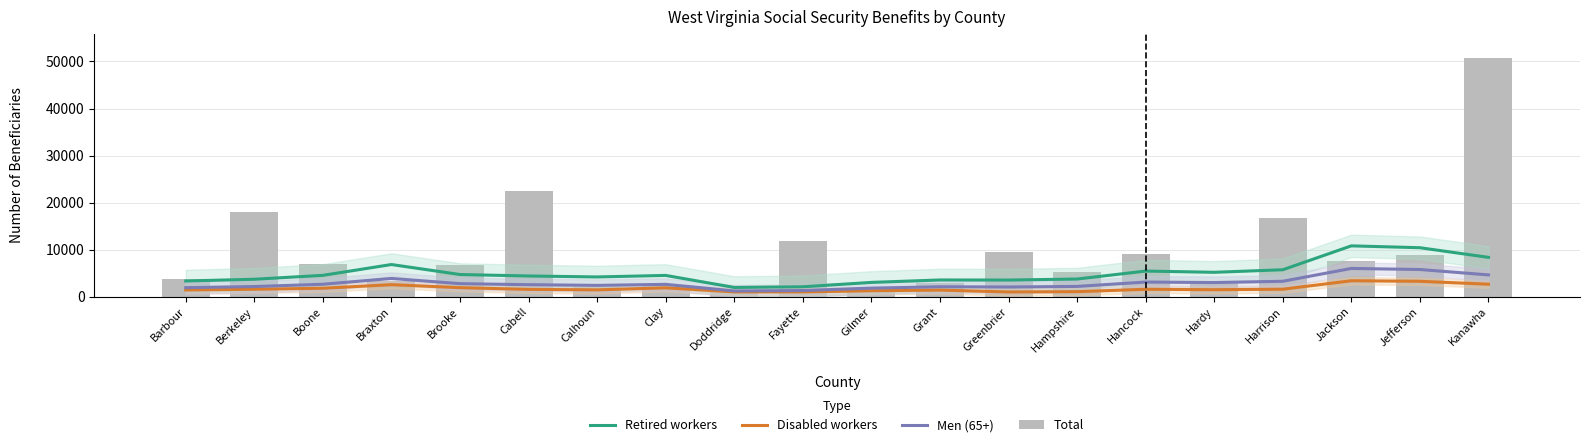

Reading right to left, extract all data points from this chart.

Retired workers: 8338.2	10391.8	10787.6	5705.2	5162.0	5426.6	3731.6	3513.6	3531.0	3015.4	2083.4	1939.0	4499.8	4174.4	4381.4	4689.6	6817.4	4515.6	3685.4	3315.0
Disabled workers: 2628.4	3249.8	3363.6	1567.2	1461.0	1551.8	1041.0	979.4	1377.8	1240.2	1000.4	998.0	1861.4	1428.8	1531.8	1896.6	2529.4	1771.4	1557.8	1404.4
Men (65+): 4609.0	5757.4	5984.4	3254.2	2984.0	3087.6	2161.0	2037.2	2084.8	1793.8	1283.8	1200.4	2599.8	2381.8	2527.2	2745.2	3854.6	2620.8	2135.8	1892.8
Total: 50782.0	8843.0	7544.0	16743.0	3021.0	9032.0	5135.0	9482.0	2830.0	1445.0	11806.0	1321.0	2419.0	1981.0	22400.0	6730.0	3293.0	6872.0	17939.0	3754.0